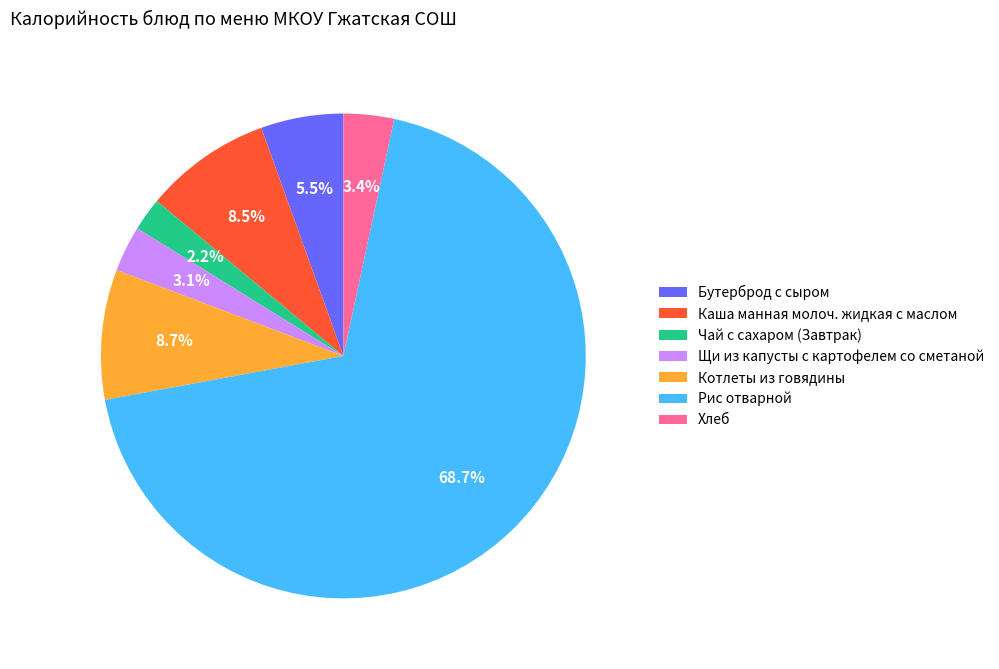

Is Каша манная молоч. жидкая с маслом the majority of the pie?

No